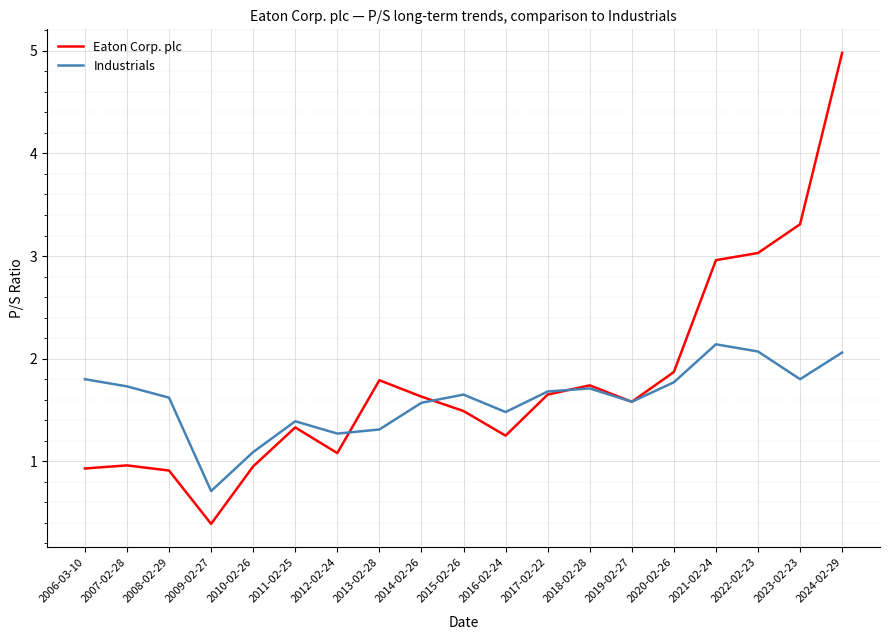

True or false: Eaton Corp. plc has more than 0 points higher than both neighbors.

True